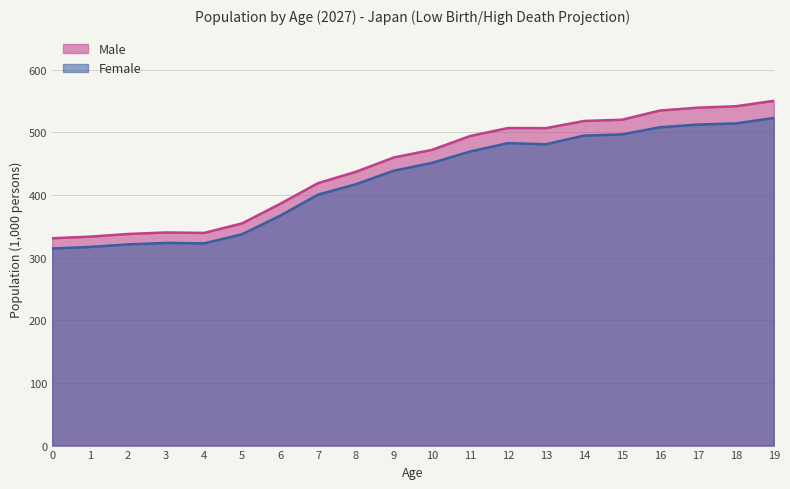

At which category is the sum across all series the highest?

19